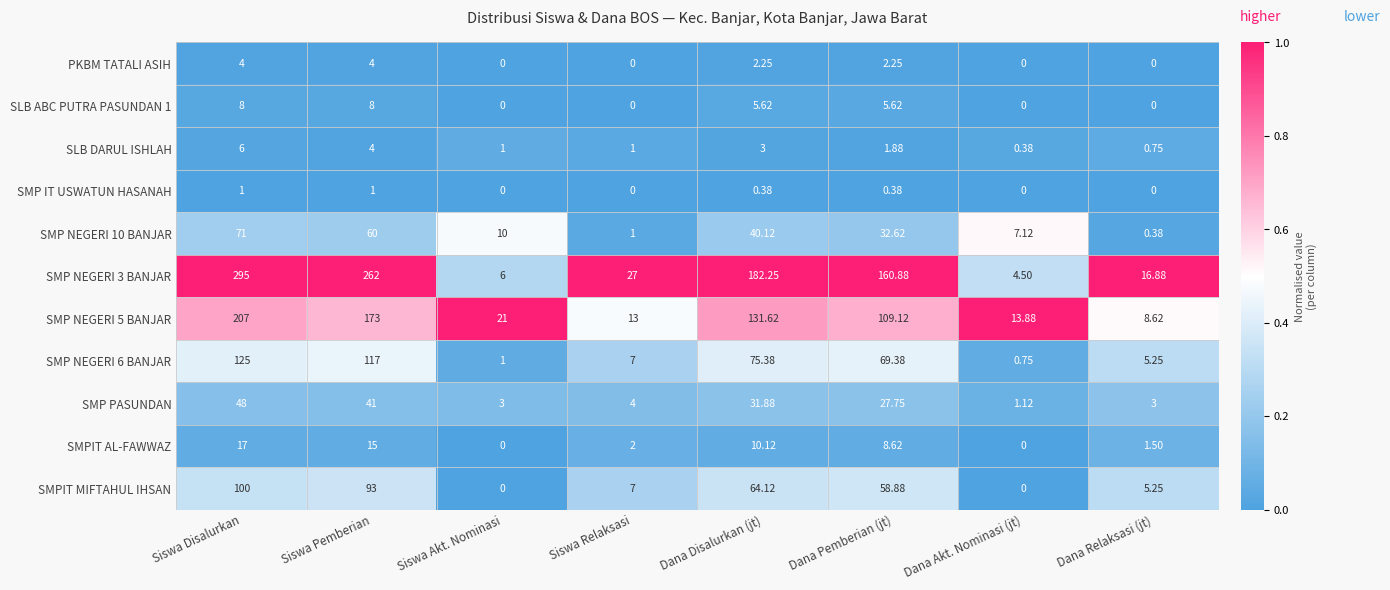

Which label corresponds to the largest value in the chart?

Siswa Disalurkan